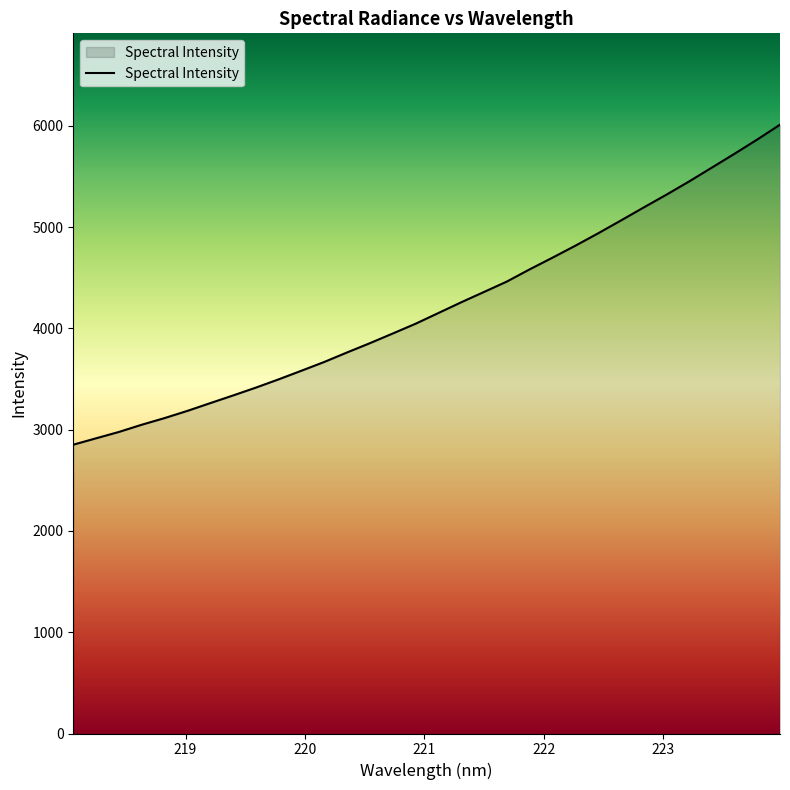

What is the difference between the maximum and minimum values?

3159.4